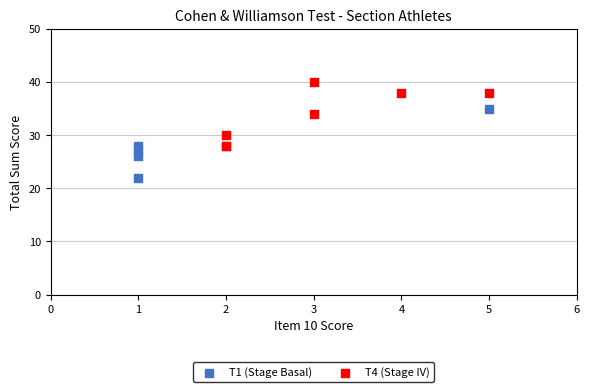

Which series contains the lowest Y value?

T1 (Stage Basal)